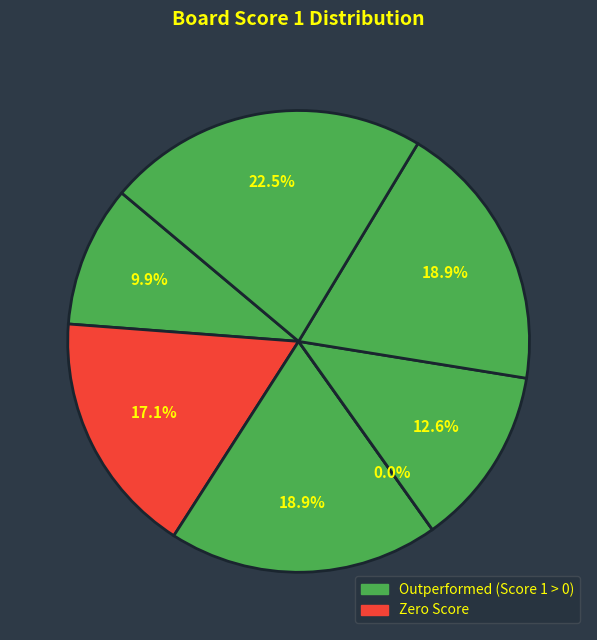

How many slices are in this pie chart?

7